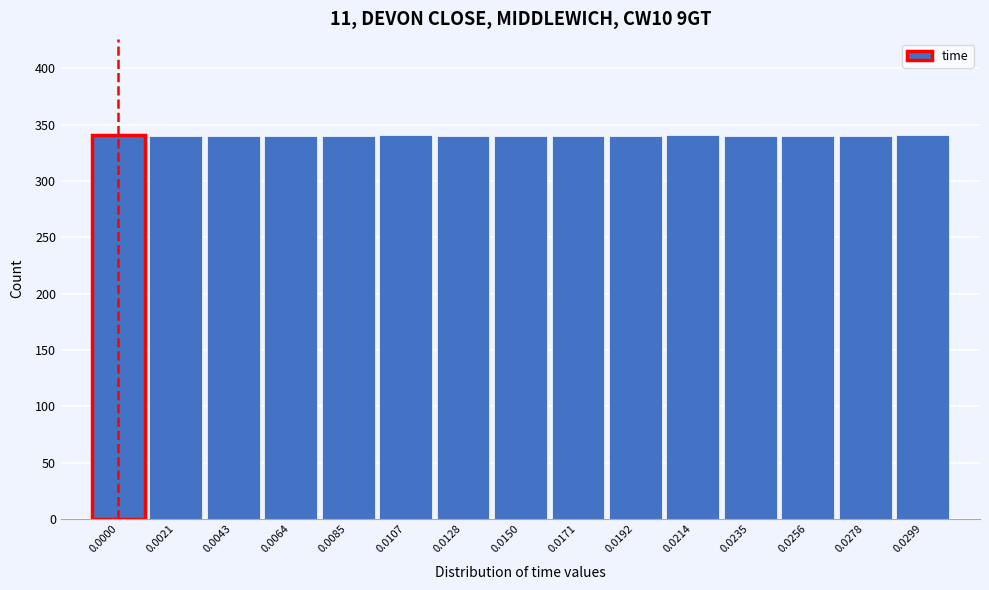

What is the maximum value shown in the chart?

341